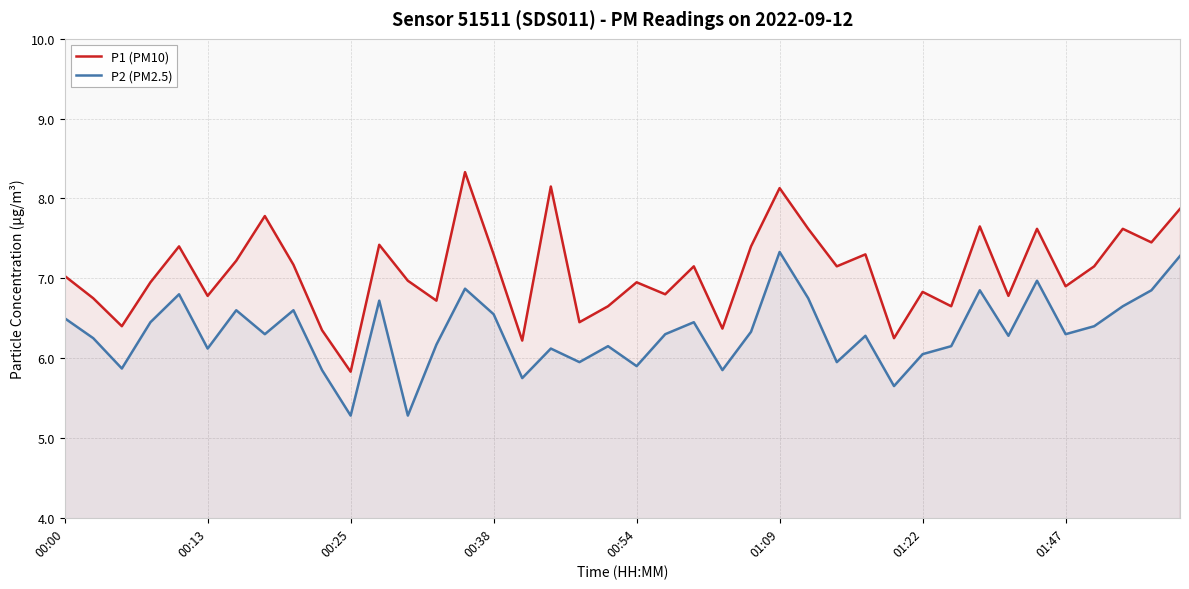

What is the difference between the highest and lowest values at 11?

0.7